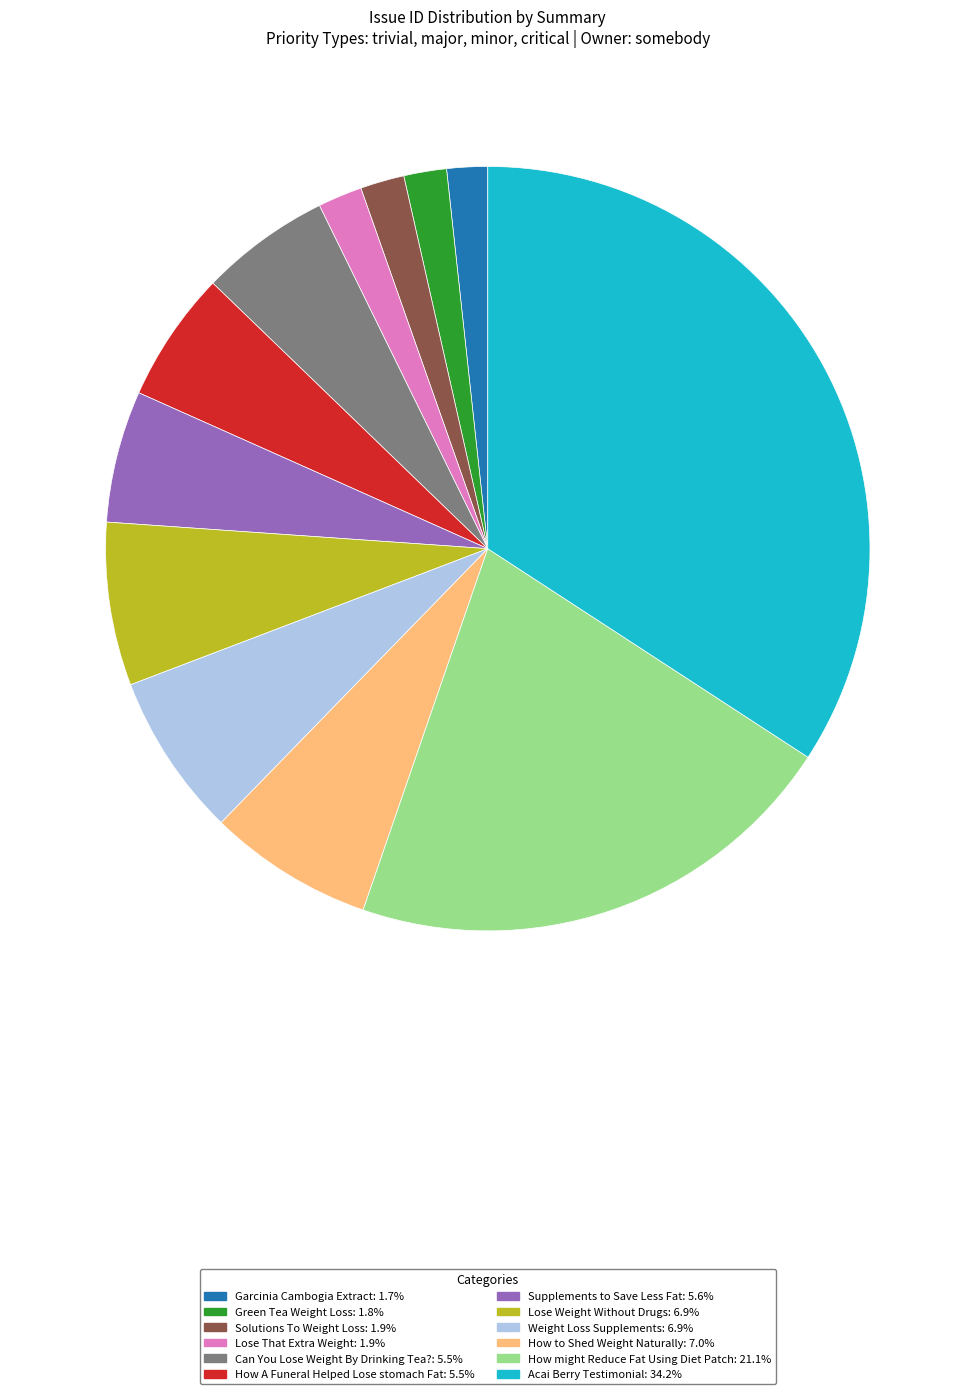

Is there a majority slice in this chart?

No